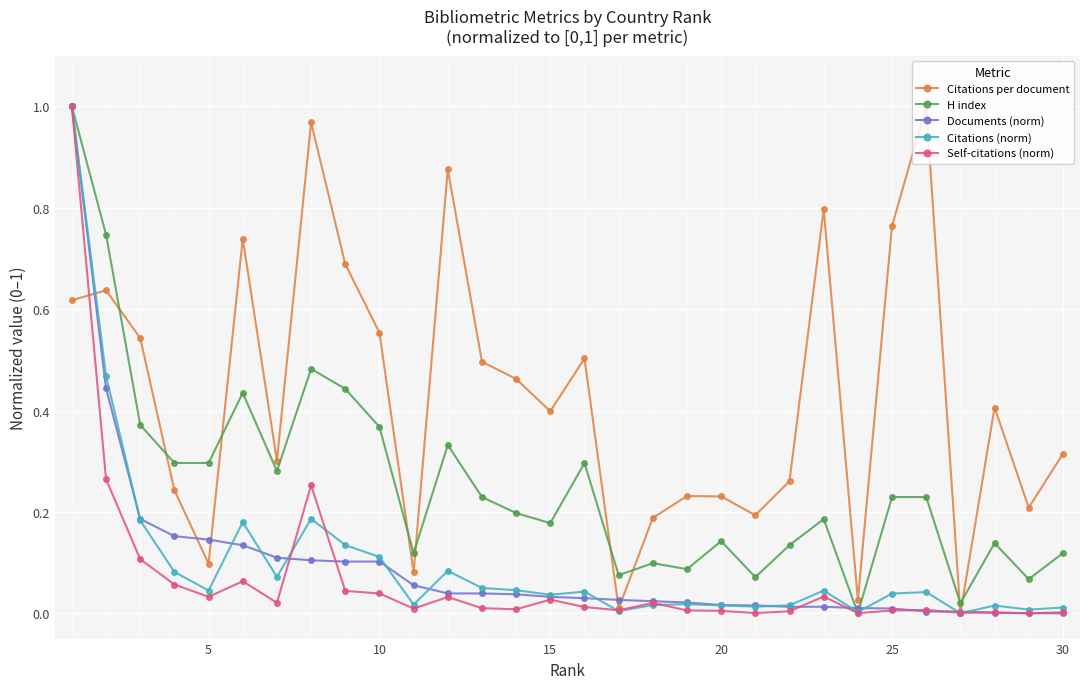

Which series ends up on top after the final intersection of H index and Citations per document?

Citations per document